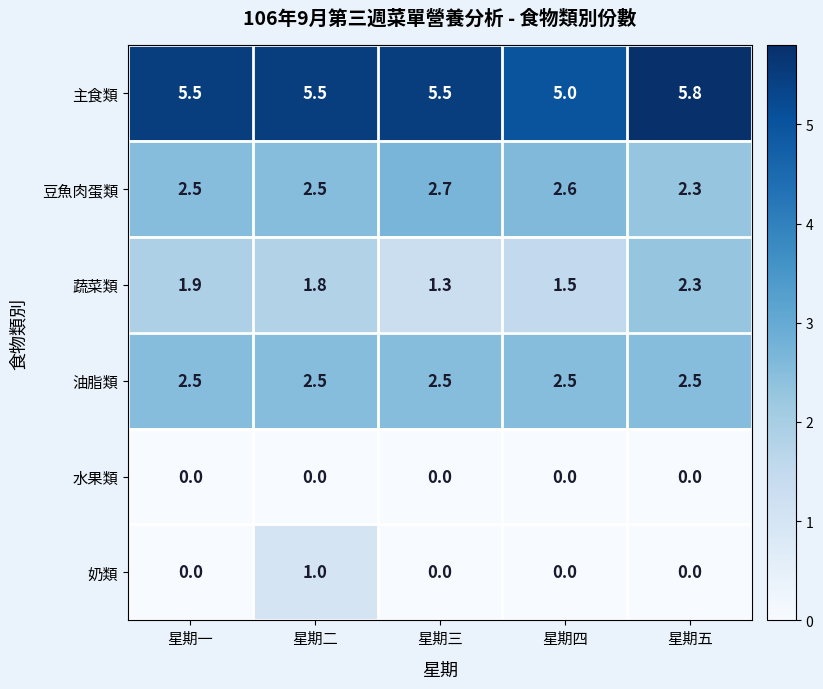

What is the total value across all series at 星期五?

12.9